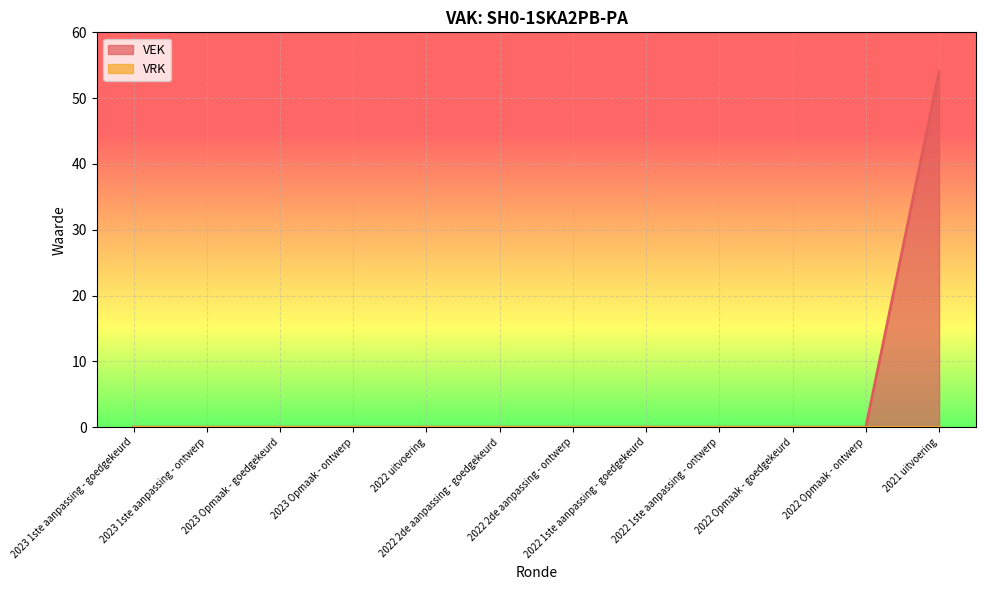

Reading right to left, extract all data points from this chart.

2021 uitvoering=54	2022 Opmaak - ontwerp=0	2022 Opmaak - goedgekeurd=0	2022 1ste aanpassing - ontwerp=0	2022 1ste aanpassing - goedgekeurd=0	2022 2de aanpassing - ontwerp=0	2022 2de aanpassing - goedgekeurd=0	2022 uitvoering=0	2023 Opmaak - ontwerp=0	2023 Opmaak - goedgekeurd=0	2023 1ste aanpassing - ontwerp=0	2023 1ste aanpassing - goedgekeurd=0